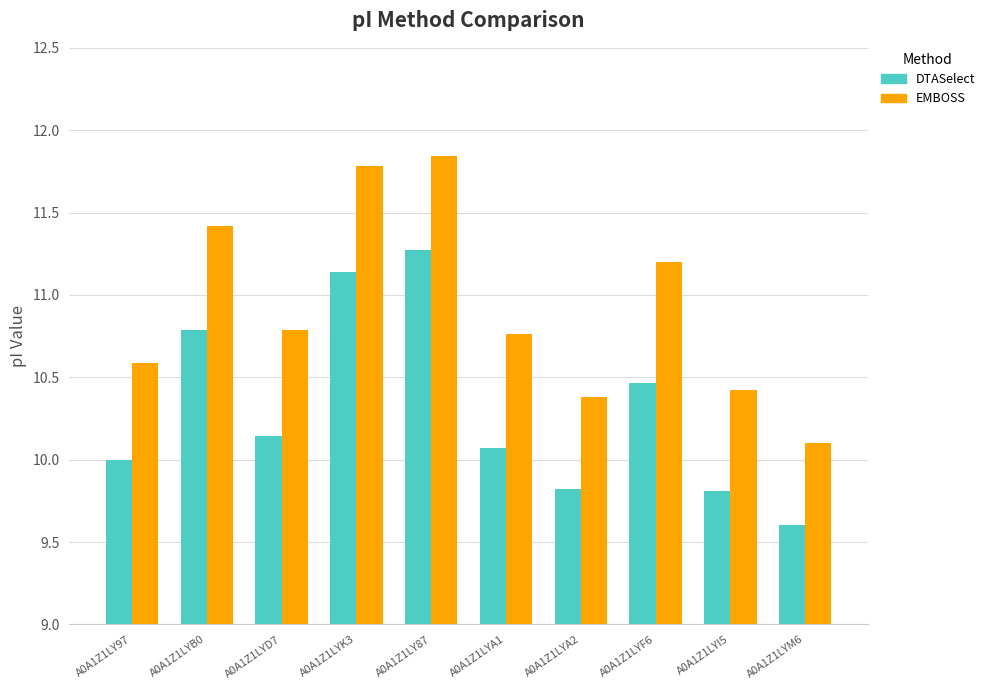

True or false: EMBOSS has a value of 17.9 at A0A1Z1LYF6.

False